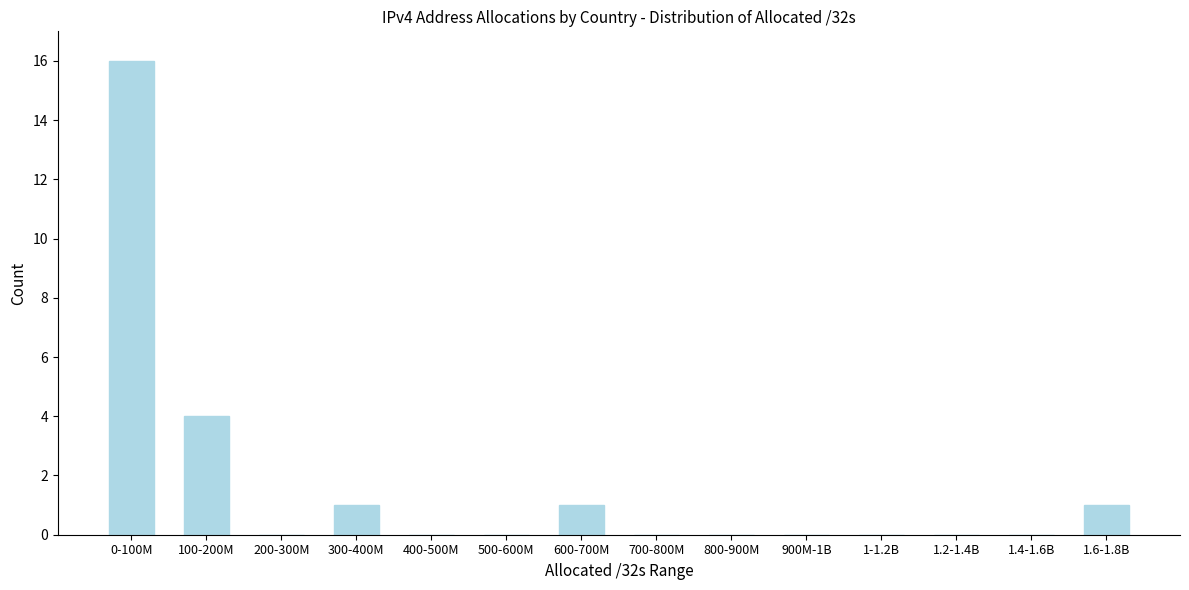

Reading right to left, extract all data points from this chart.

1.6-1.8B=1	1.4-1.6B=0	1.2-1.4B=0	1-1.2B=0	900M-1B=0	800-900M=0	700-800M=0	600-700M=1	500-600M=0	400-500M=0	300-400M=1	200-300M=0	100-200M=4	0-100M=16